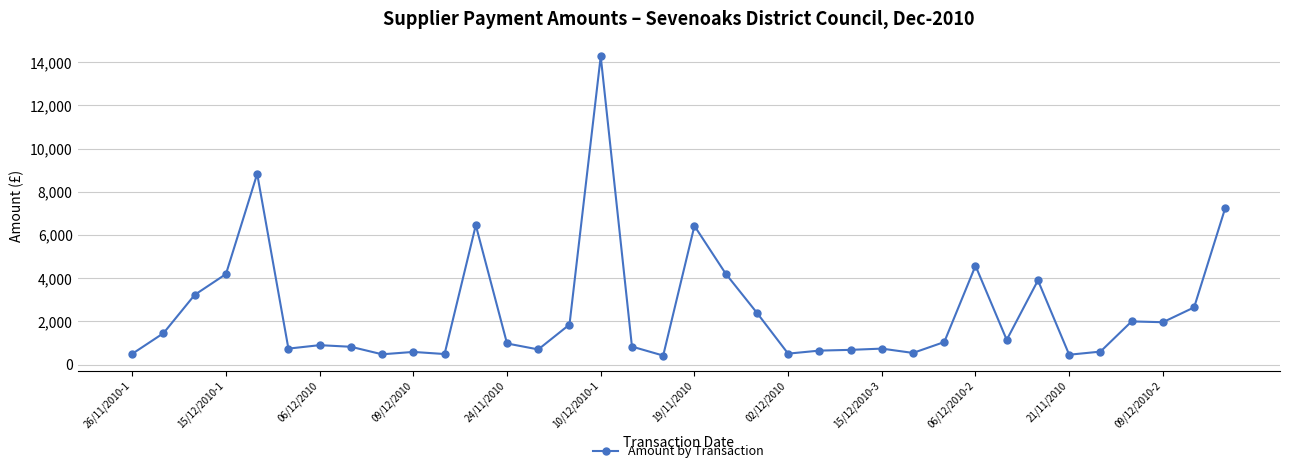

What is the value of the 4th point from the left?

4191.5